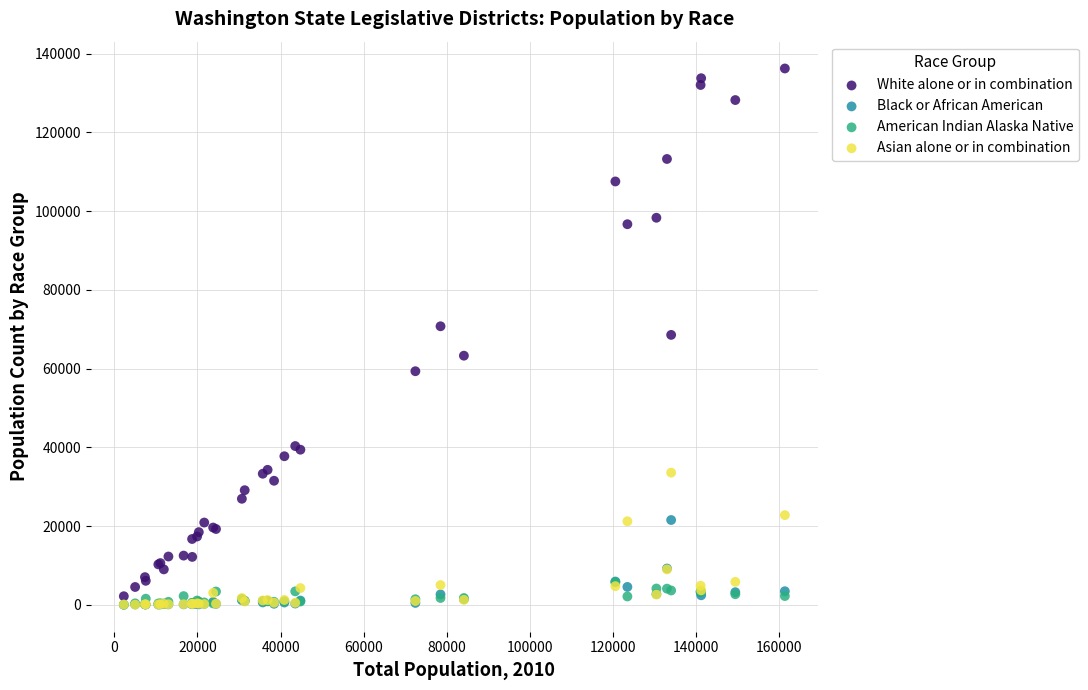

What are all the series names shown in the legend?

White alone or in combination, Black or African American, American Indian Alaska Native, Asian alone or in combination